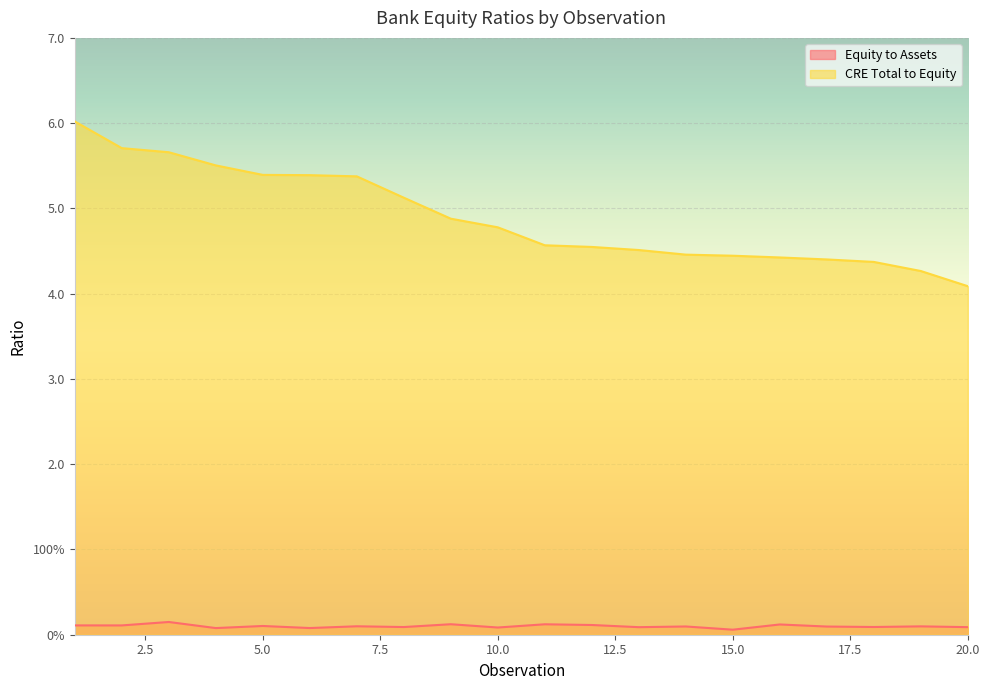

True or false: Equity to Assets and CRE Total to Equity cross at least once.

False